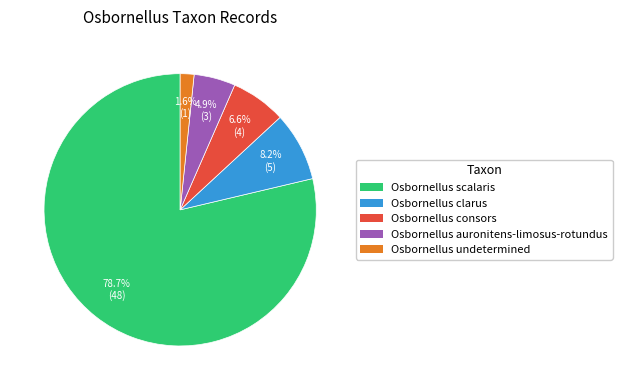

To the nearest percent, what portion does Osbornellus consors represent?

7%